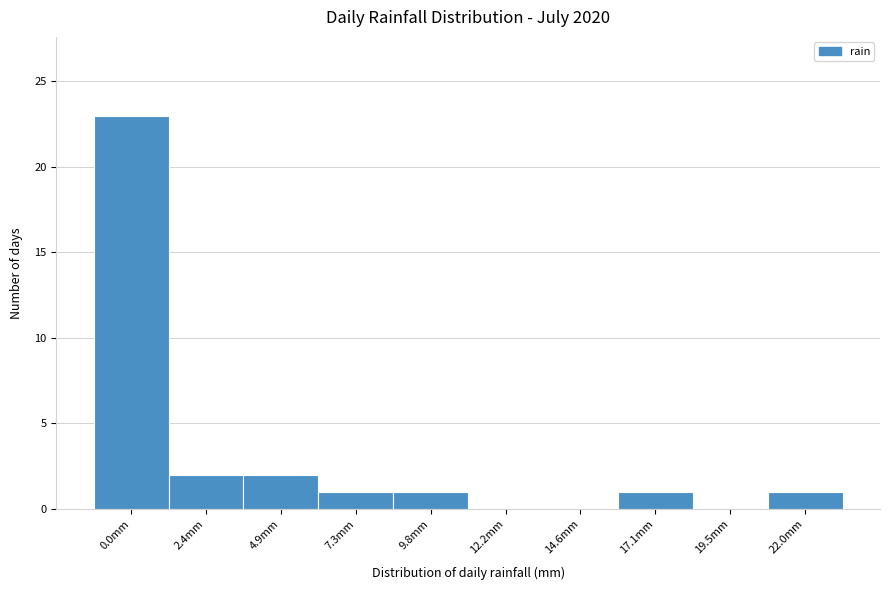

Reading right to left, list all the values displayed in this chart.

22.0mm=1	19.5mm=0	17.1mm=1	14.6mm=0	12.2mm=0	9.8mm=1	7.3mm=1	4.9mm=2	2.4mm=2	0.0mm=23